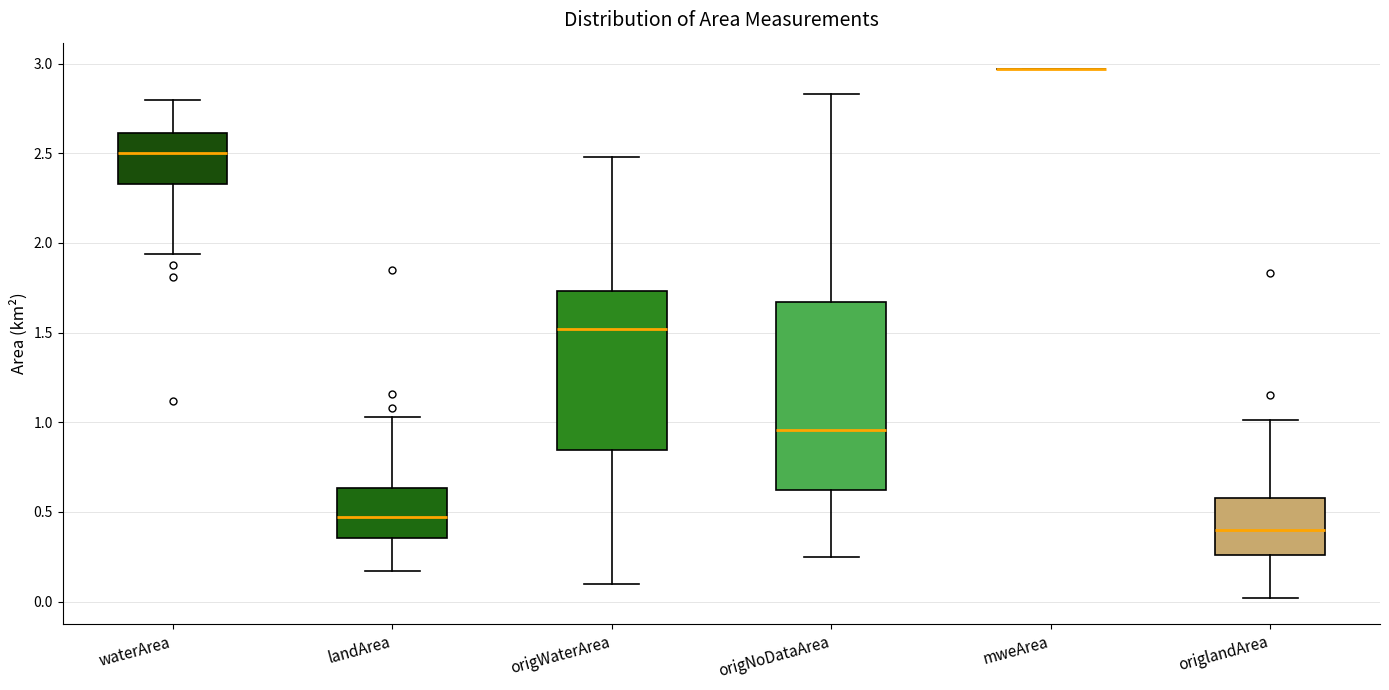

Which box is the tallest, from its lower edge to its upper edge?

origNoDataArea